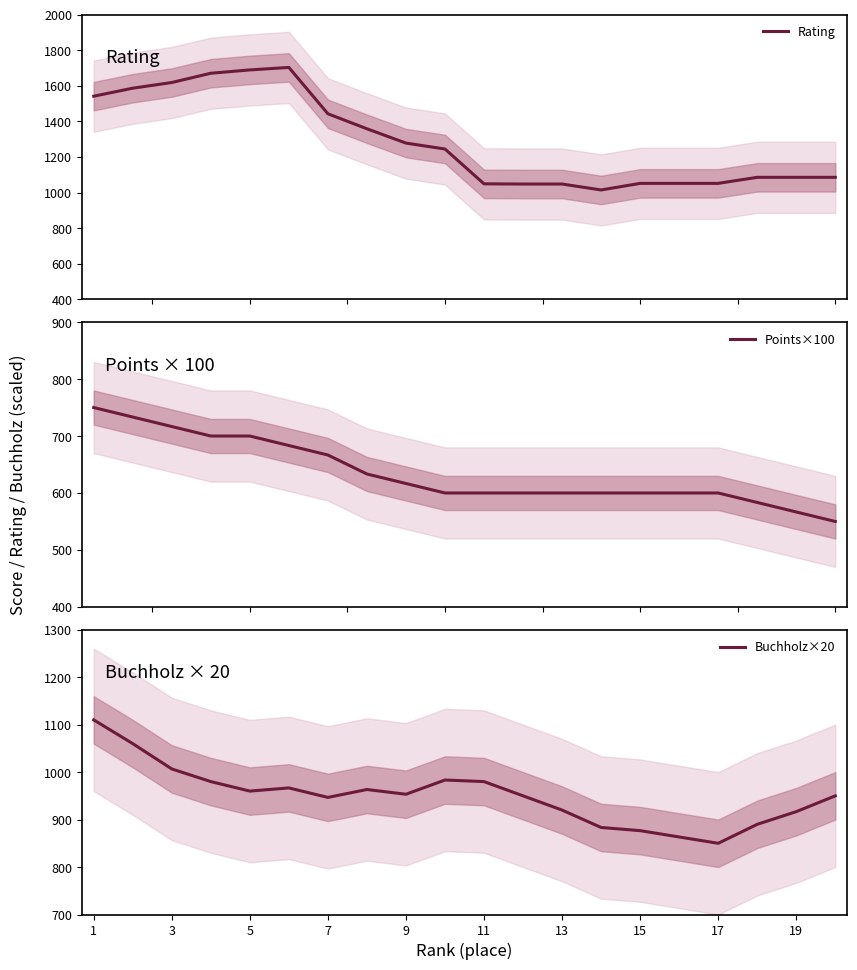

The Buchholz×20 series shows 920.0 at 13. True or false?

True